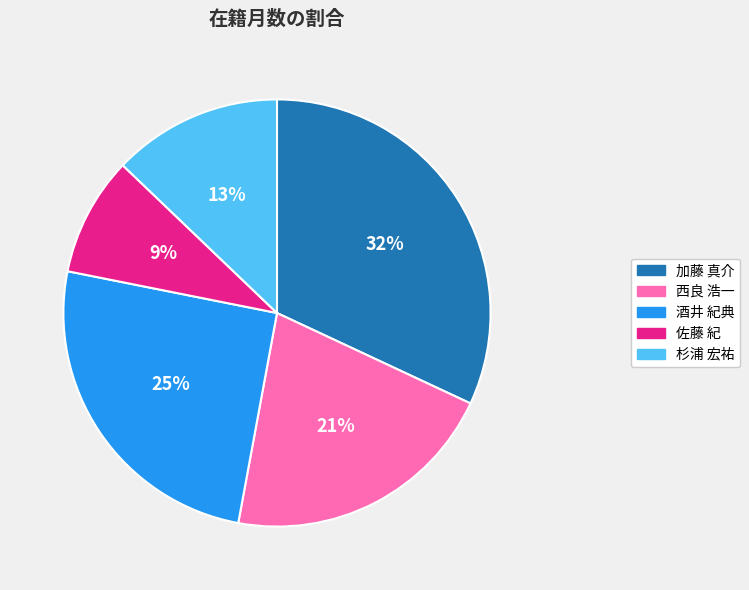

Which has a higher value, 酒井 紀典 or 加藤 真介?

加藤 真介